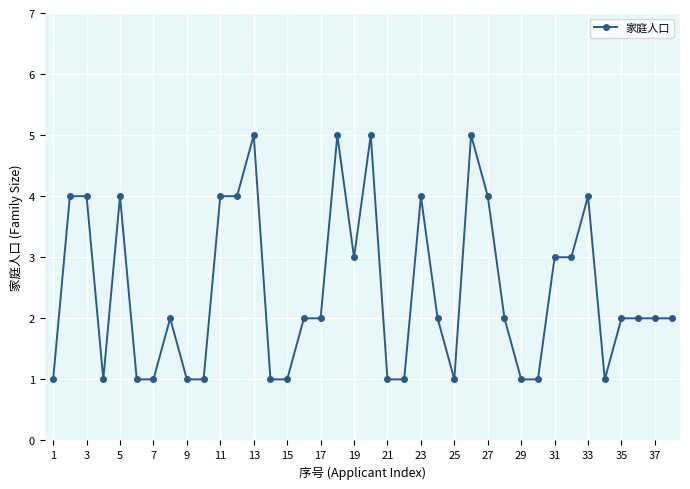

What is the difference between the second highest and second lowest values?

4